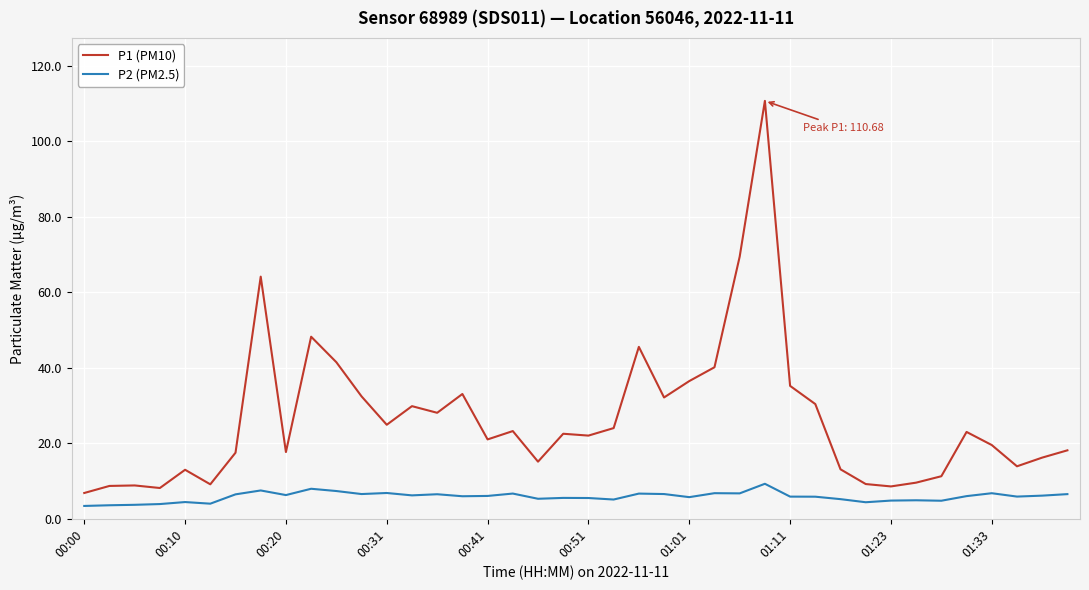

Which series has the largest range (max minus min)?

P1 (PM10)